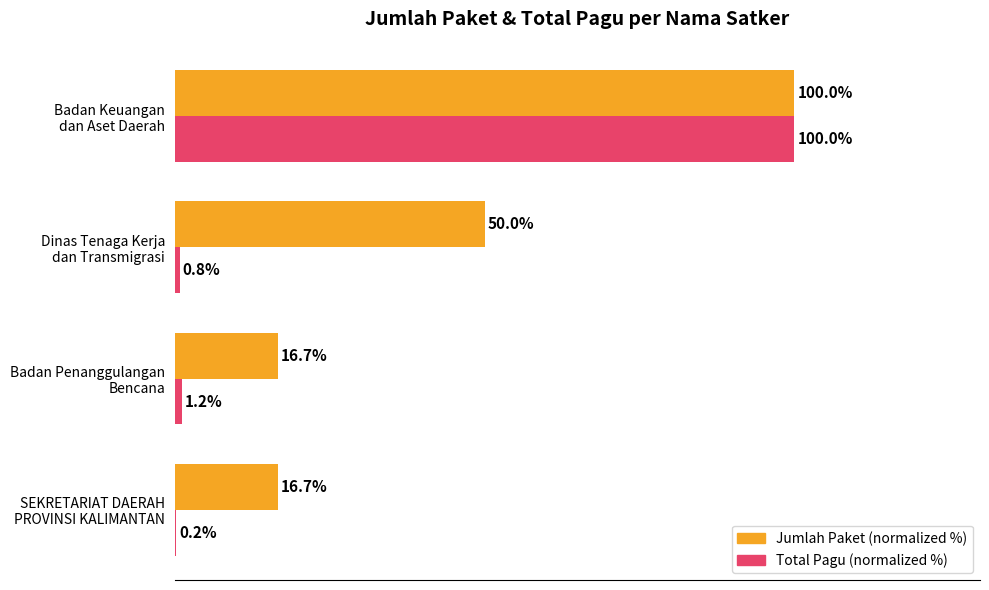

What are all the series names shown in the legend?

Jumlah Paket (normalized %), Total Pagu (normalized %)